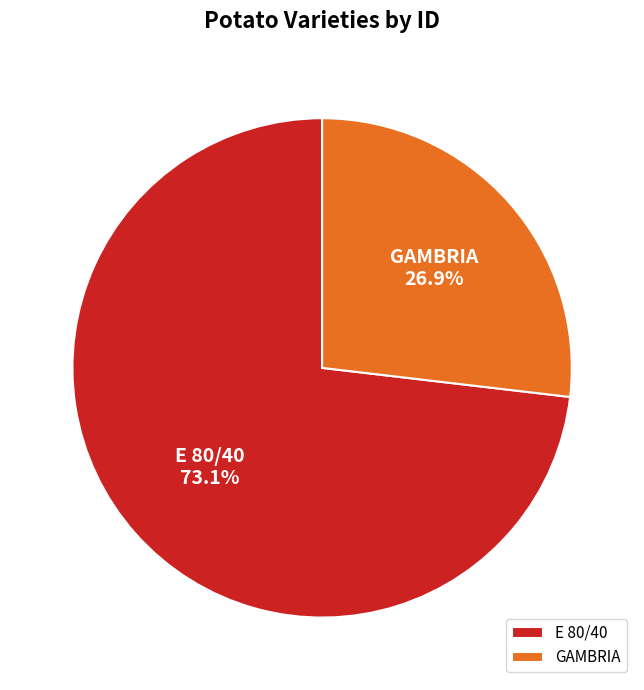

Count the number of slices in the pie.

2